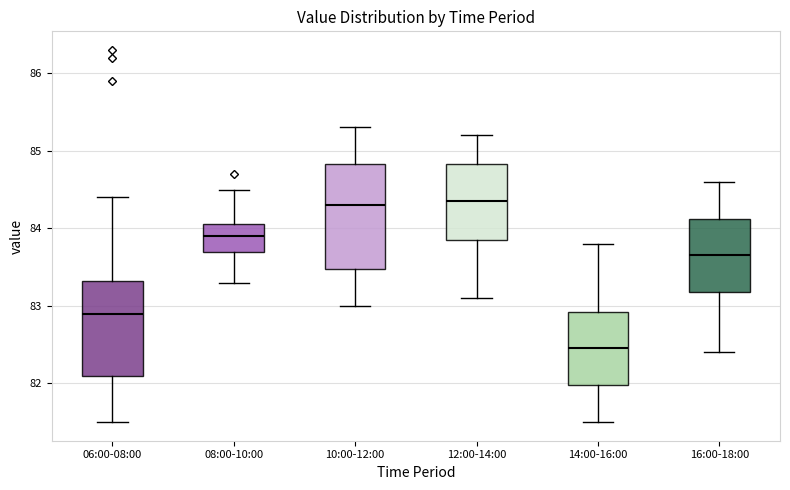

Reading left to right, read every box against the y-axis: the position of its median line, the range the box covers, and the ends of its whiskers. The values are not printed on the chart, so give them approximately, as read against the axis.

06:00-08:00: median 82.9, box 82.1 to 83.3, whiskers 81.5 to 84.4
08:00-10:00: median 83.9, box 83.7 to 84.1, whiskers 83.3 to 84.5
10:00-12:00: median 84.3, box 83.5 to 84.8, whiskers 83.0 to 85.3
12:00-14:00: median 84.4, box 83.9 to 84.8, whiskers 83.1 to 85.2
14:00-16:00: median 82.5, box 82.0 to 82.9, whiskers 81.5 to 83.8
16:00-18:00: median 83.7, box 83.2 to 84.1, whiskers 82.4 to 84.6